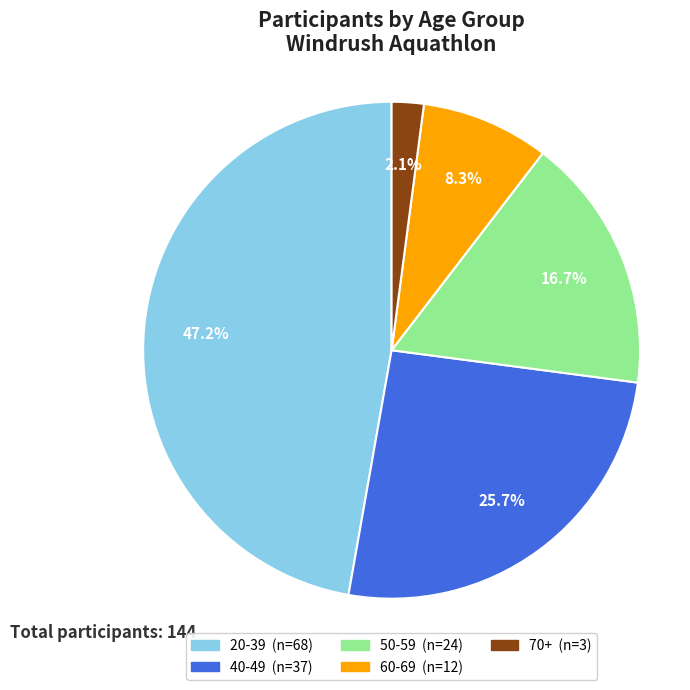

Which slice is the smallest?

70+